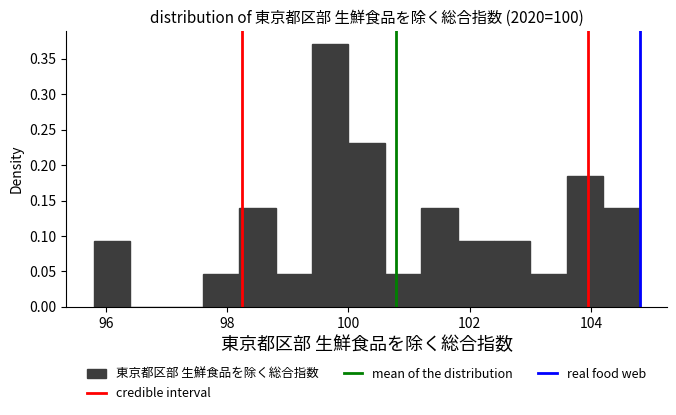

Read against the x-axis, roughly where is the centre of the tallest bar?

99.8